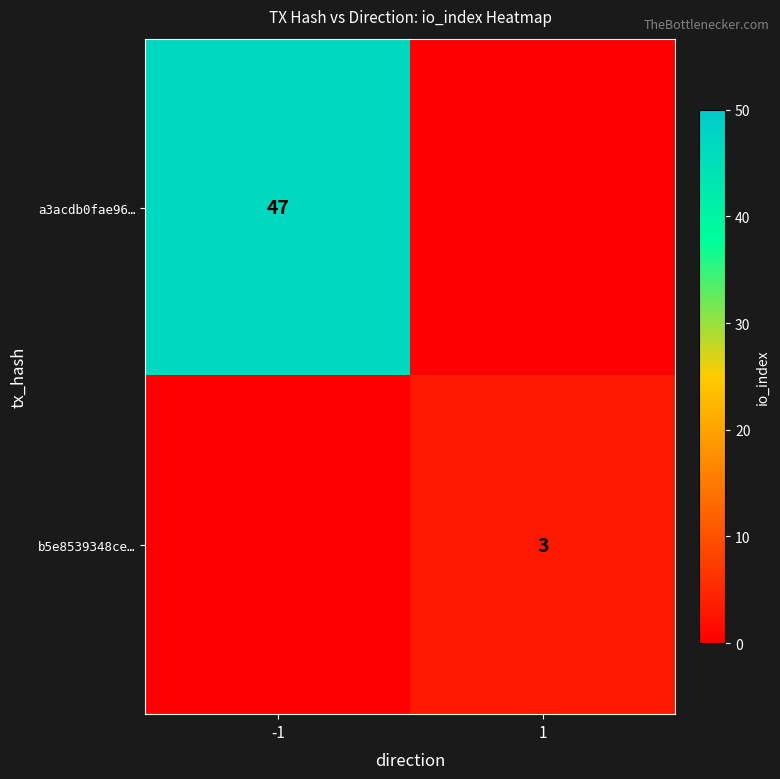

The b5e8539348ce… series shows 3 at 1. True or false?

True